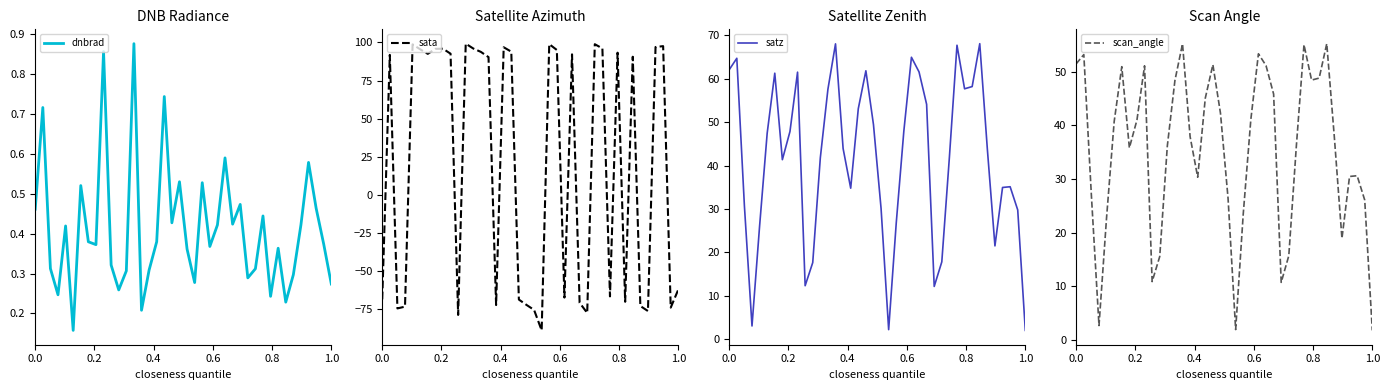

What is the difference between the maximum and minimum values in the satz series?

66.0